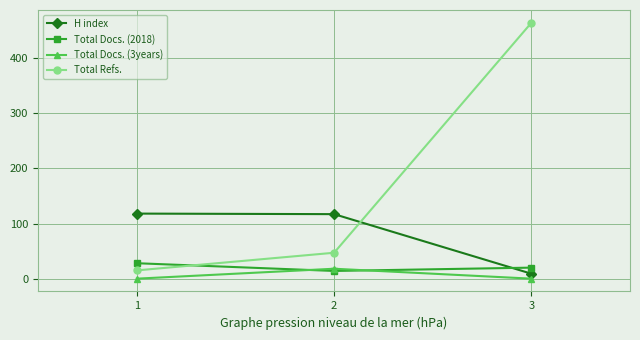

Which series has the largest range (max minus min)?

Total Refs.